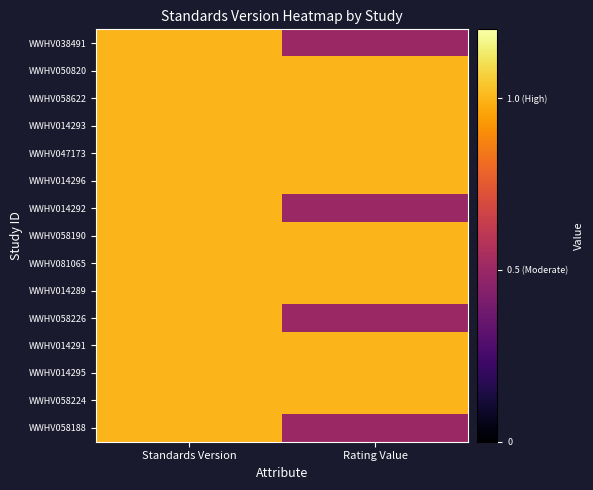

How many distinct data groups are displayed?

15